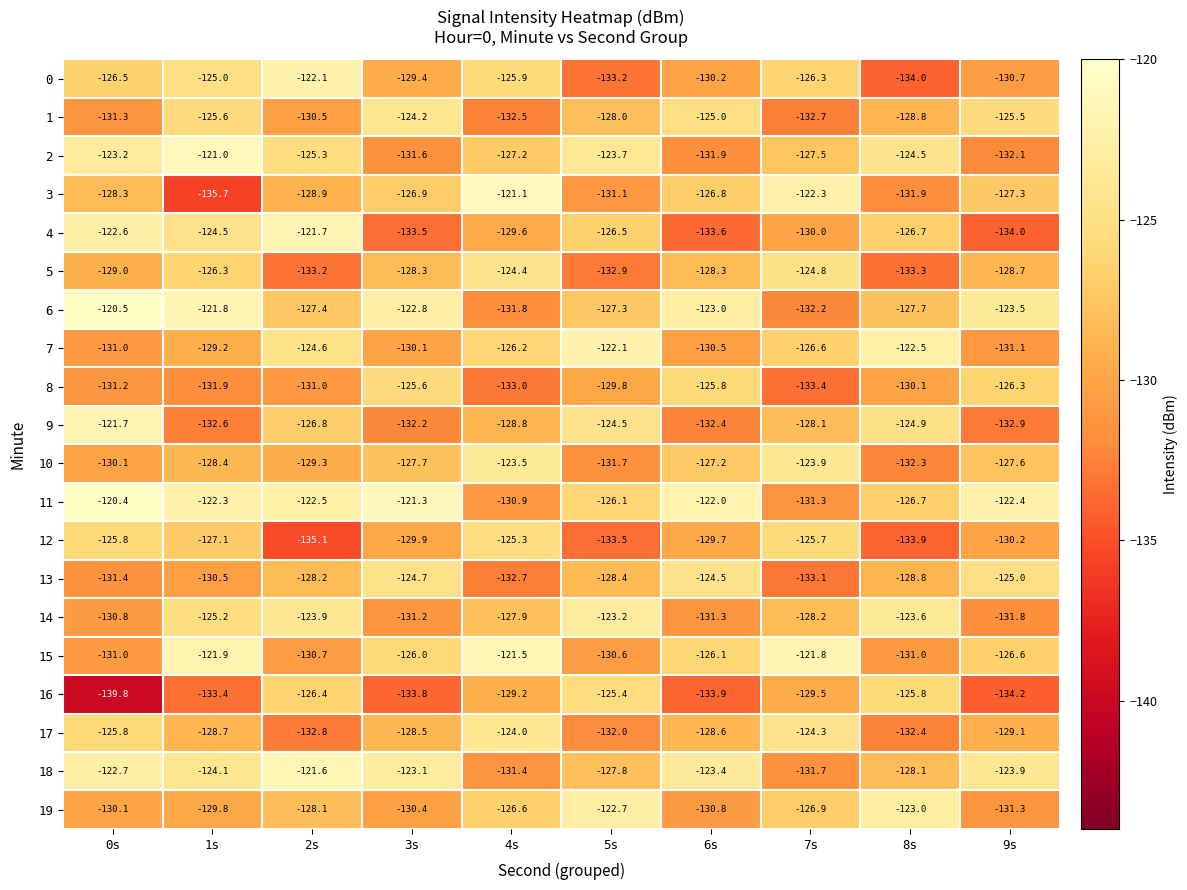

At which category does the chart reach its peak across all series?

0s